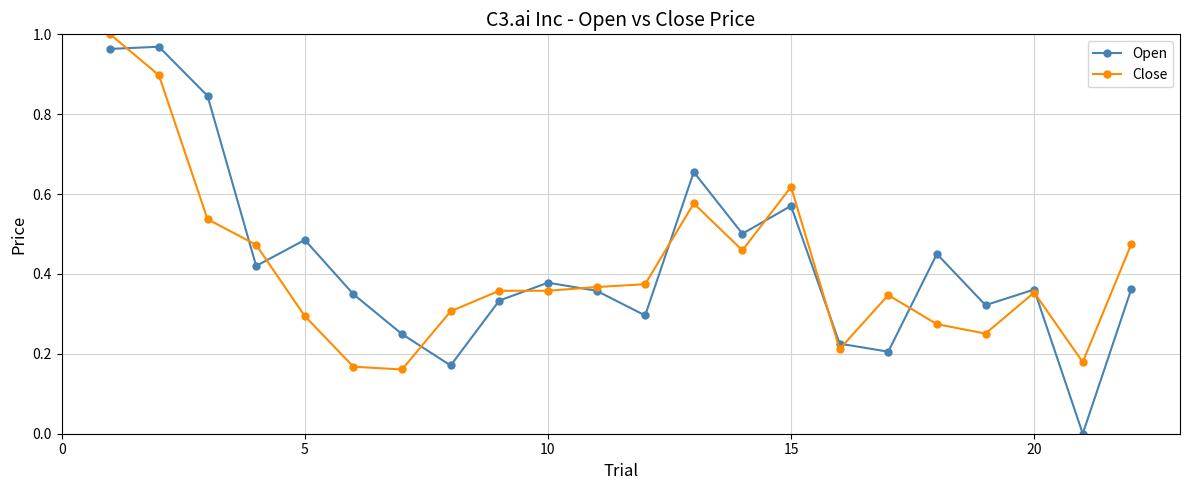

What are all the series names shown in the legend?

Open, Close